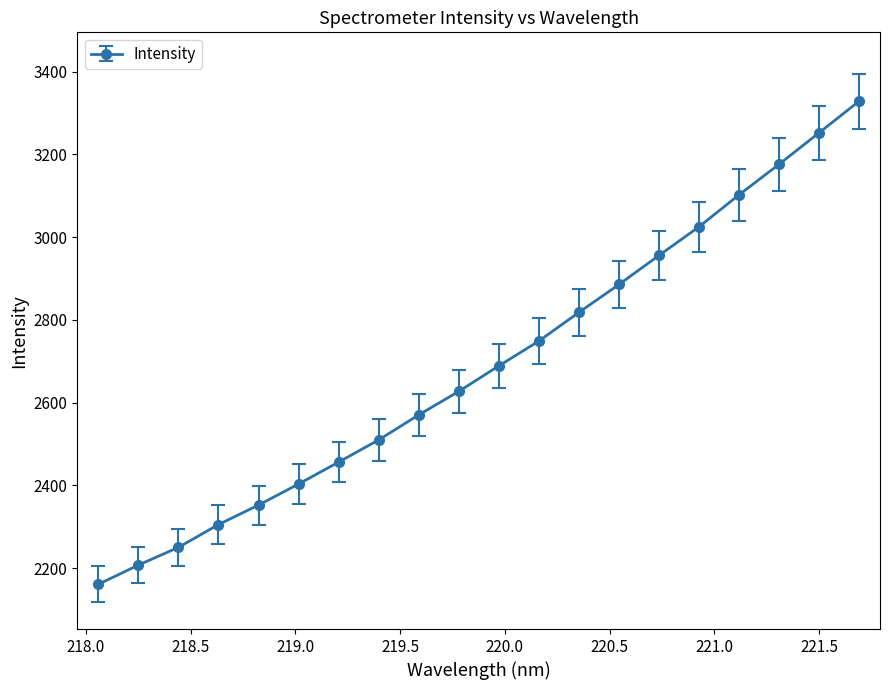

True or false: there are more than 2 points higher than both neighbors.

False